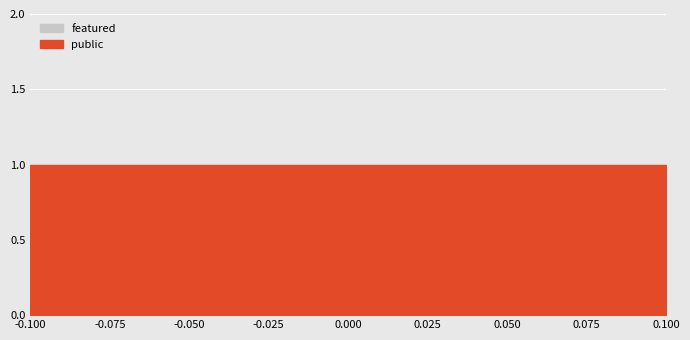

Rank the series by their maximum value, from lowest to highest.

featured, public